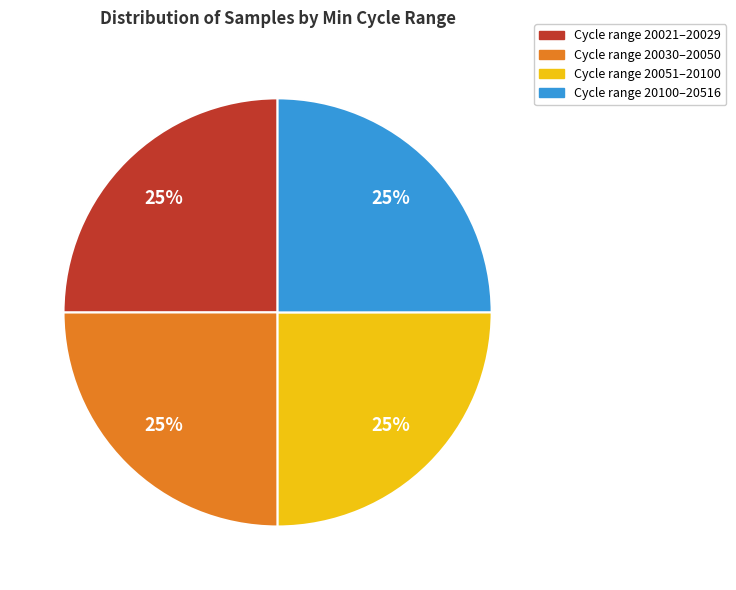

To the nearest percent, what is the average slice percentage?

25%